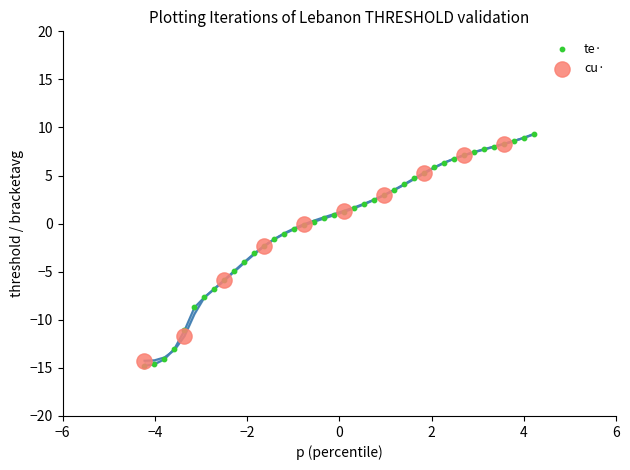

Which series has the widest spread of Y values?

te·